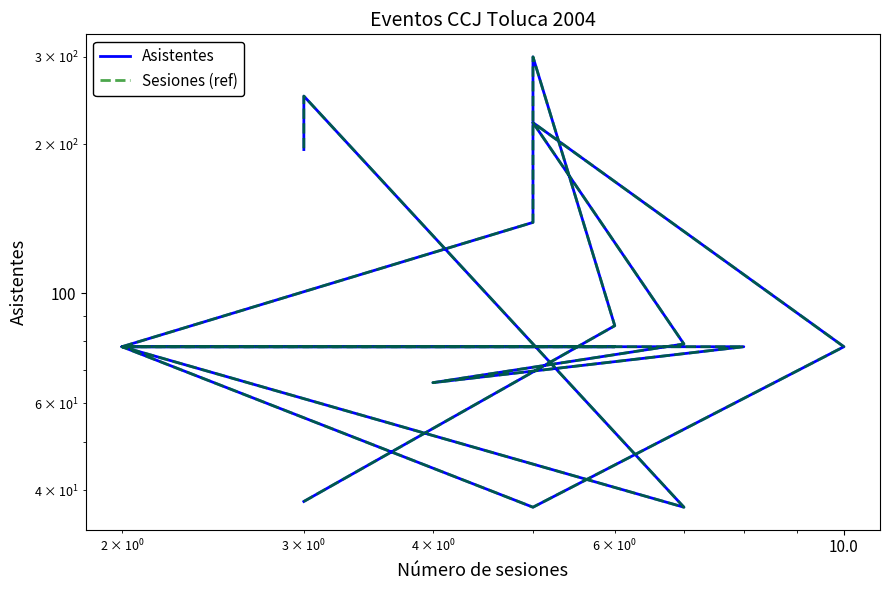

True or false: Sesiones (ref) and Asistentes cross at least once.

False